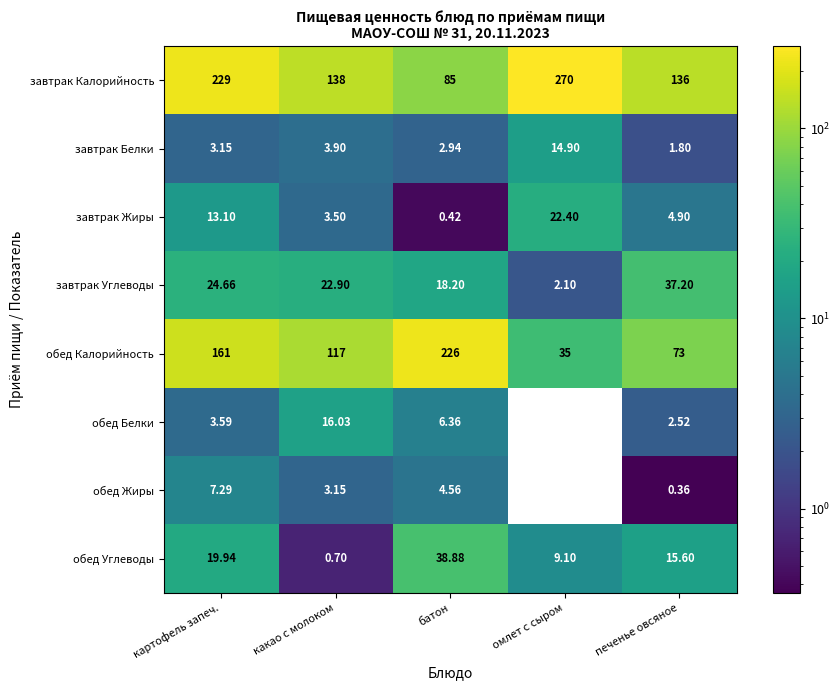

Between какао с молоком and омлет с сыром, which series saw the biggest shift?

завтрак Калорийность